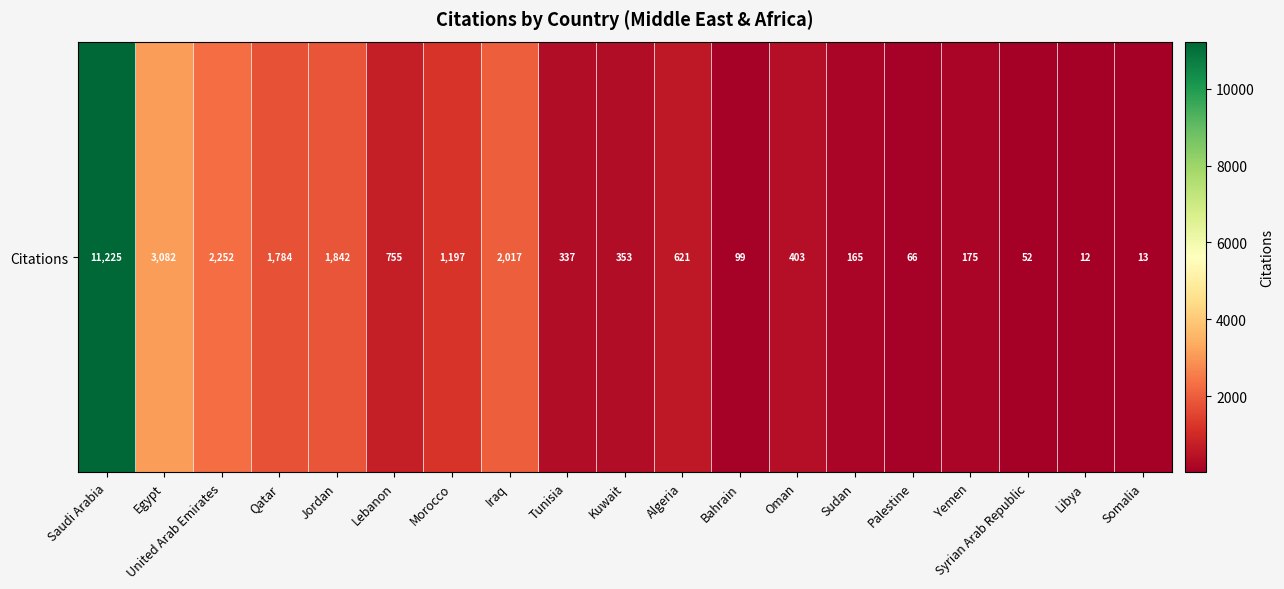

Rank the categories by value from lowest to highest.

Libya, Somalia, Syrian Arab Republic, Palestine, Bahrain, Sudan, Yemen, Tunisia, Kuwait, Oman, Algeria, Lebanon, Morocco, Qatar, Jordan, Iraq, United Arab Emirates, Egypt, Saudi Arabia